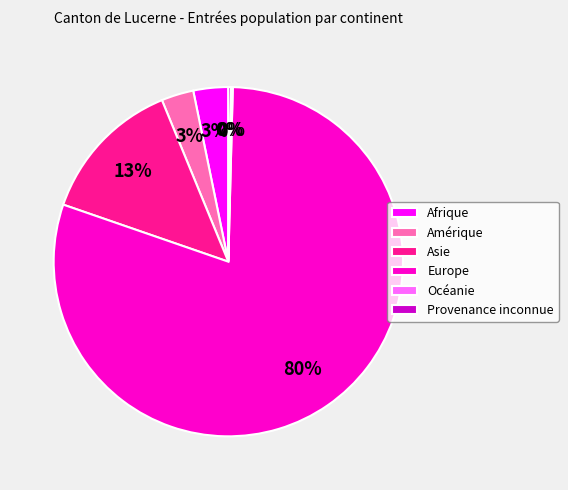

Is there any slice that represents more than half of the pie?

Yes